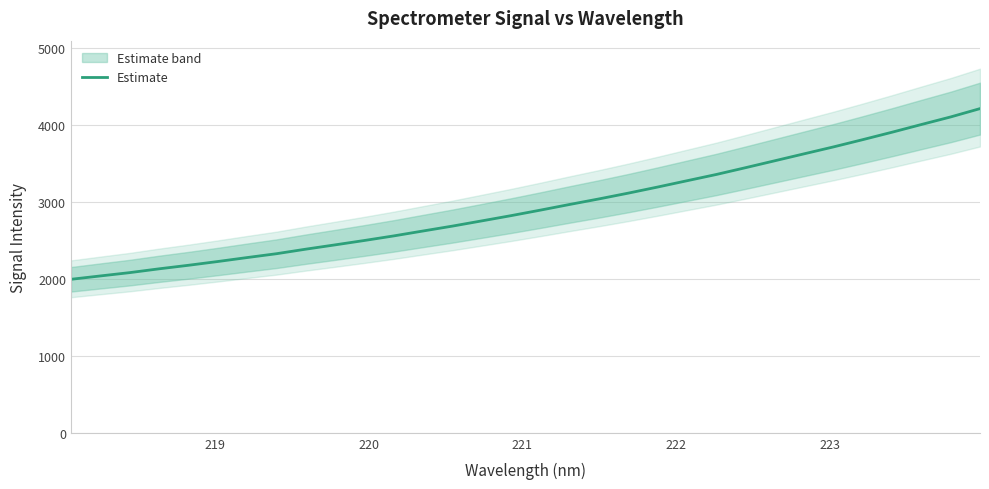

Reading left to right, list all the values displayed in this chart.

1994.4	2038.0	2081.1	2130.5	2176.5	2225.4	2276.9	2326.8	2385.9	2441.8	2498.9	2558.4	2622.3	2685.7	2753.4	2821.6	2893.3	2967.1	3039.1	3114.3	3193.3	3275.1	3356.4	3444.8	3534.9	3625.1	3714.8	3809.2	3905.7	4005.6	4104.1	4212.0